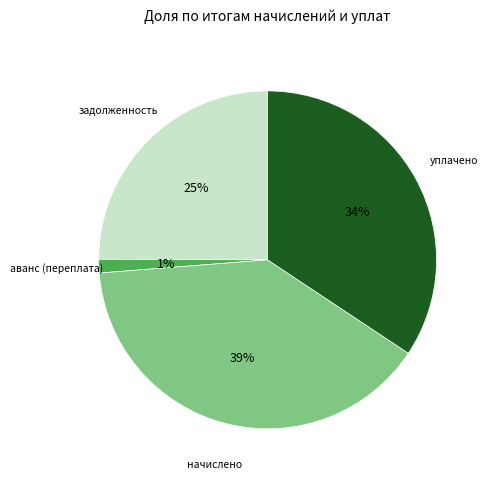

To the nearest percent, what percentage of the pie is уплачено?

34%